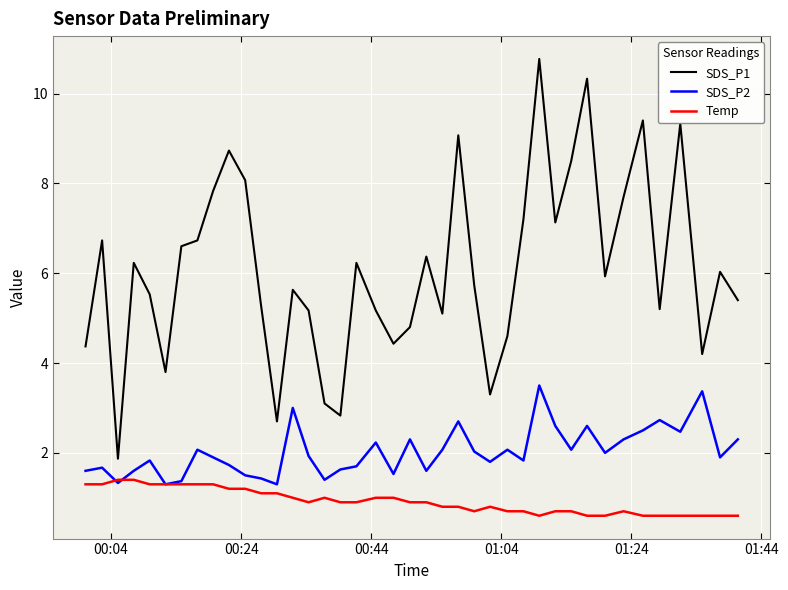

What is the difference between the second highest and minimum values in the Temp series?

0.8